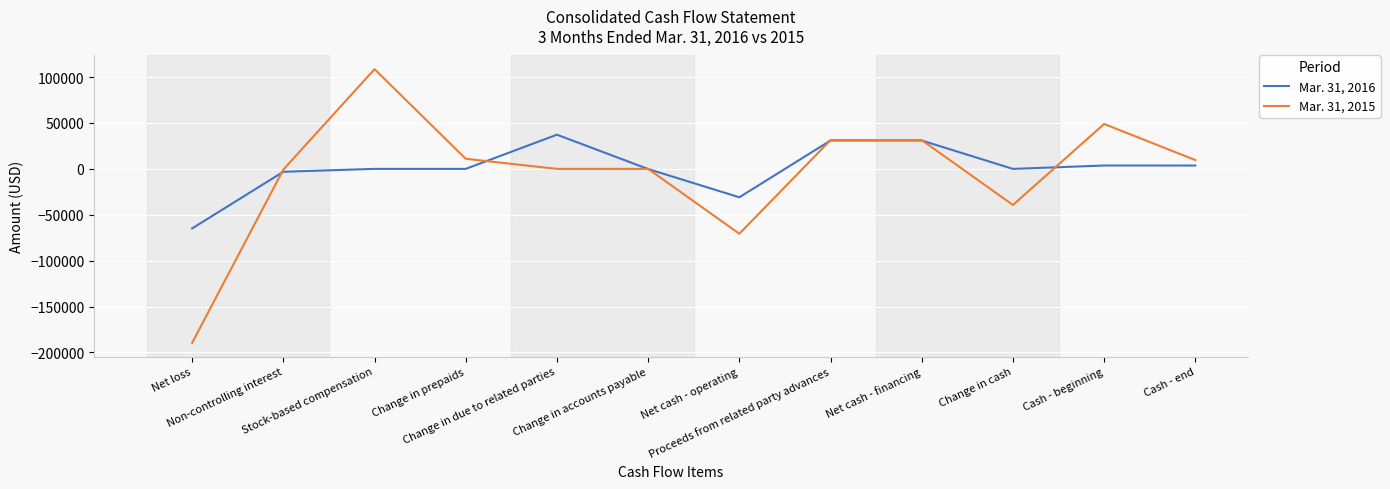

At Change in accounts payable, list the series in order from largest to smallest.

Mar. 31, 2015, Mar. 31, 2016